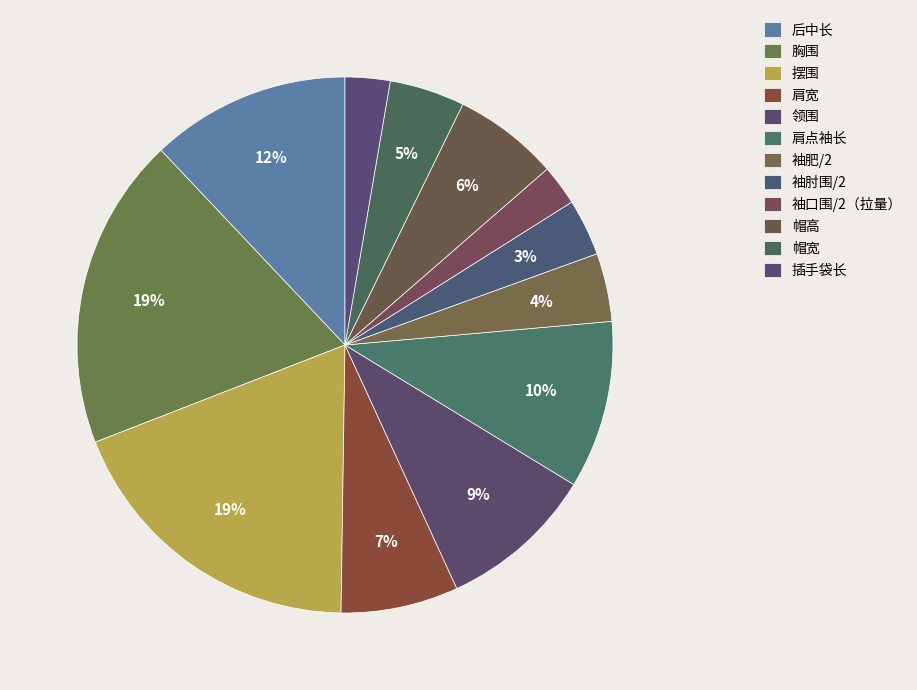

To the nearest percent, what is the average slice percentage?

8%